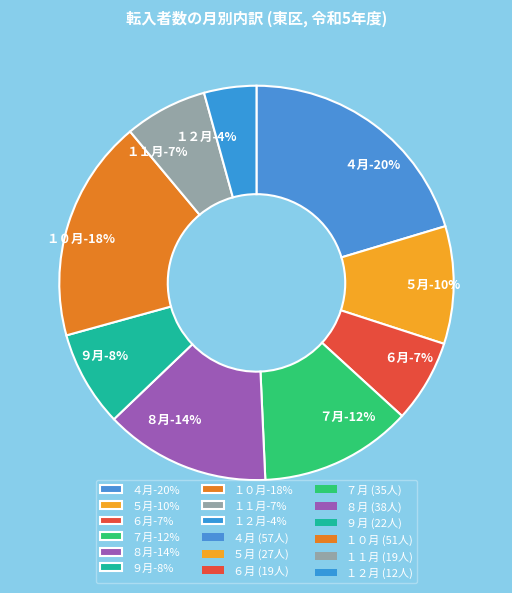

What is the largest slice in the pie chart?

４月